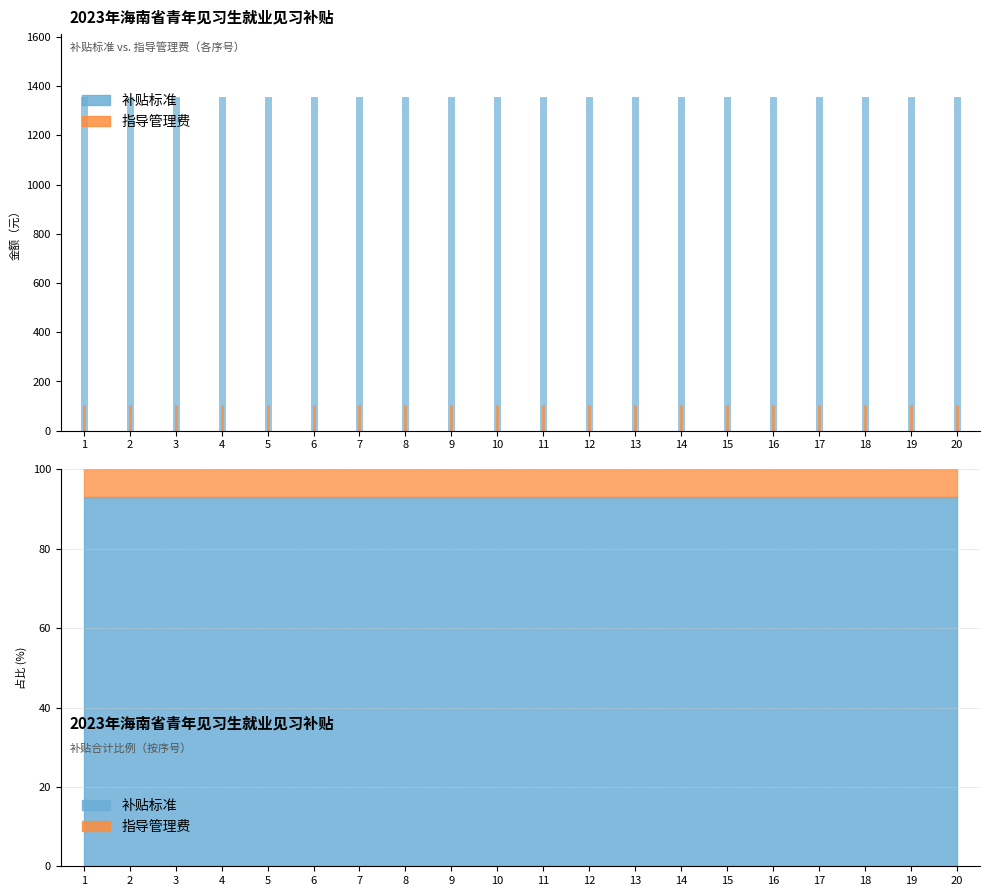

Which category has the lowest value in the 补贴标准 series?

1